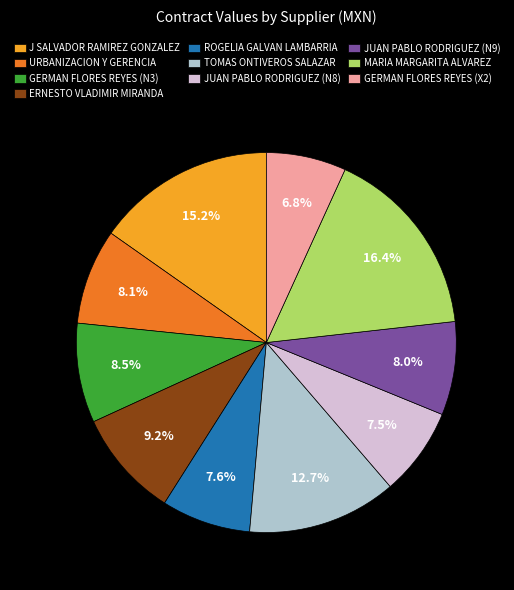

What percentage is the URBANIZACION Y GERENCIA slice, to the nearest percent?

8%